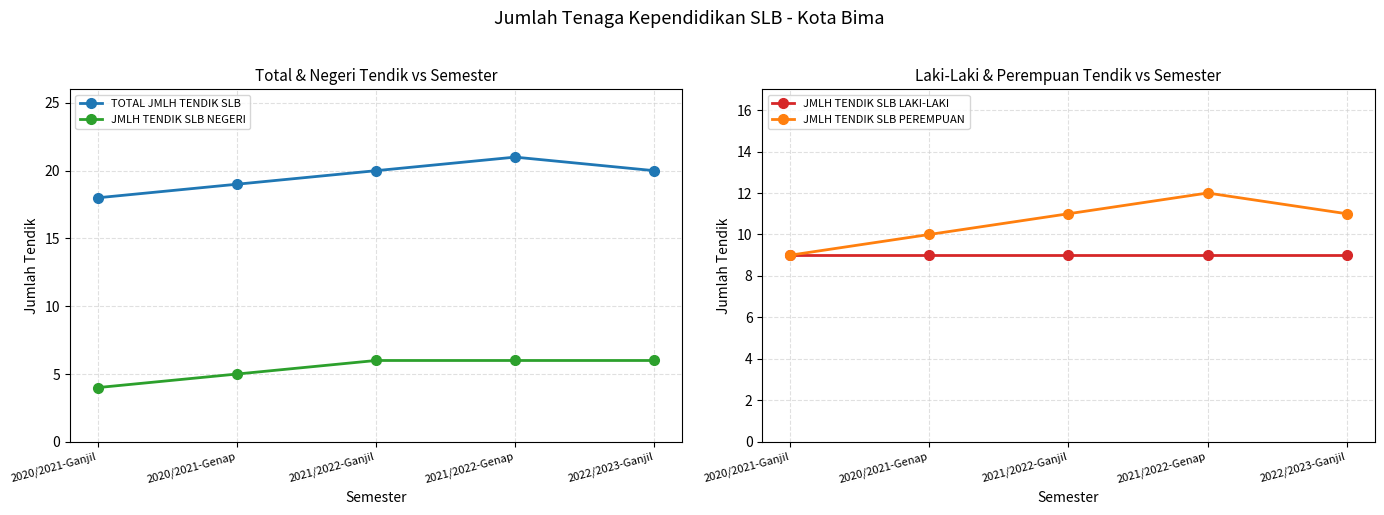

What is the spread (max minus min) of values at 2020/2021-Genap?

14